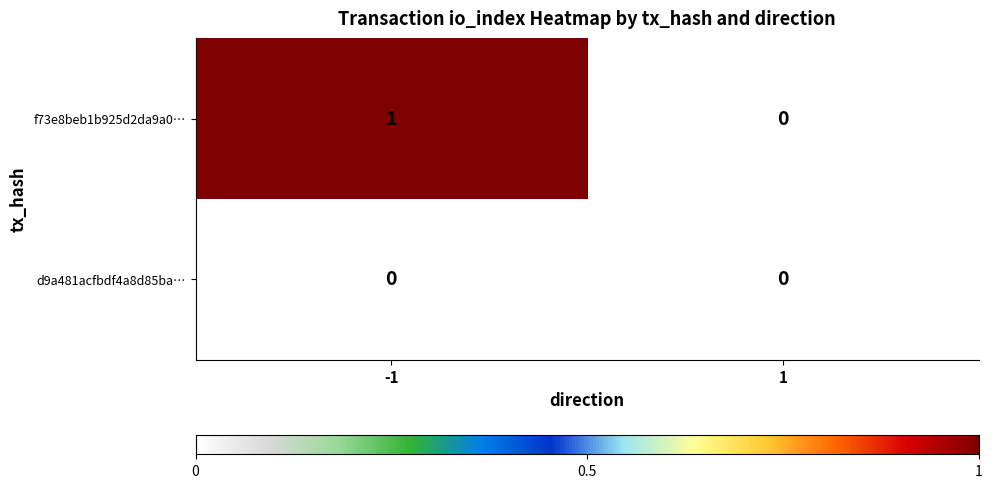

True or false: f73e8beb1b925d2da9a0… has a value of 1 at -1.

True